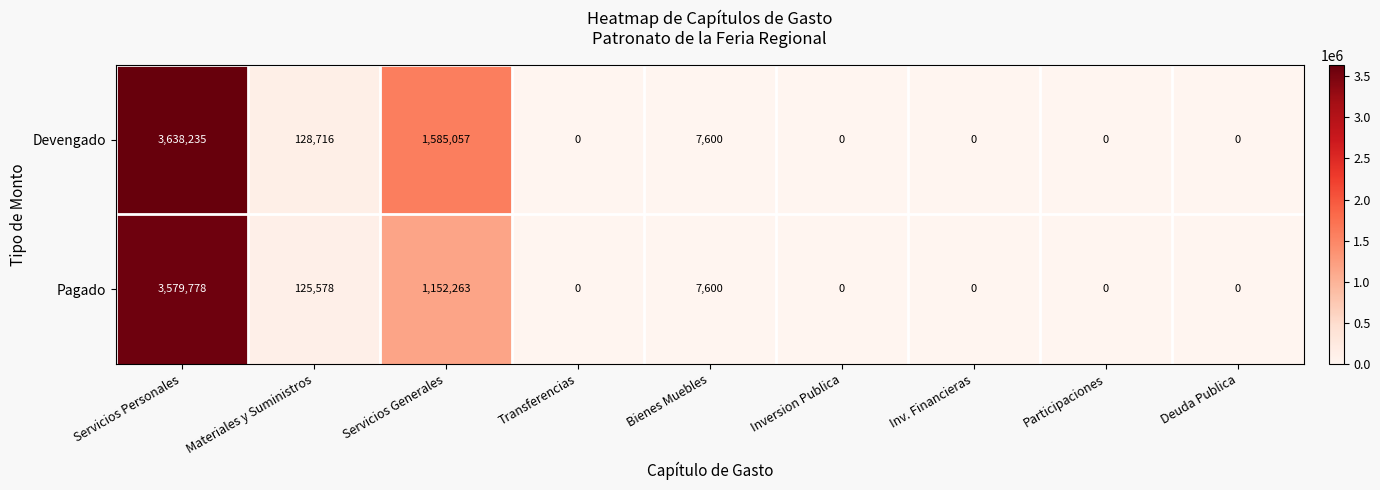

Reading left to right, list all the values displayed in this chart.

Devengado: 3638235	128716	1585057	0	7600	0	0	0	0
Pagado: 3579778	125578	1152263	0	7600	0	0	0	0